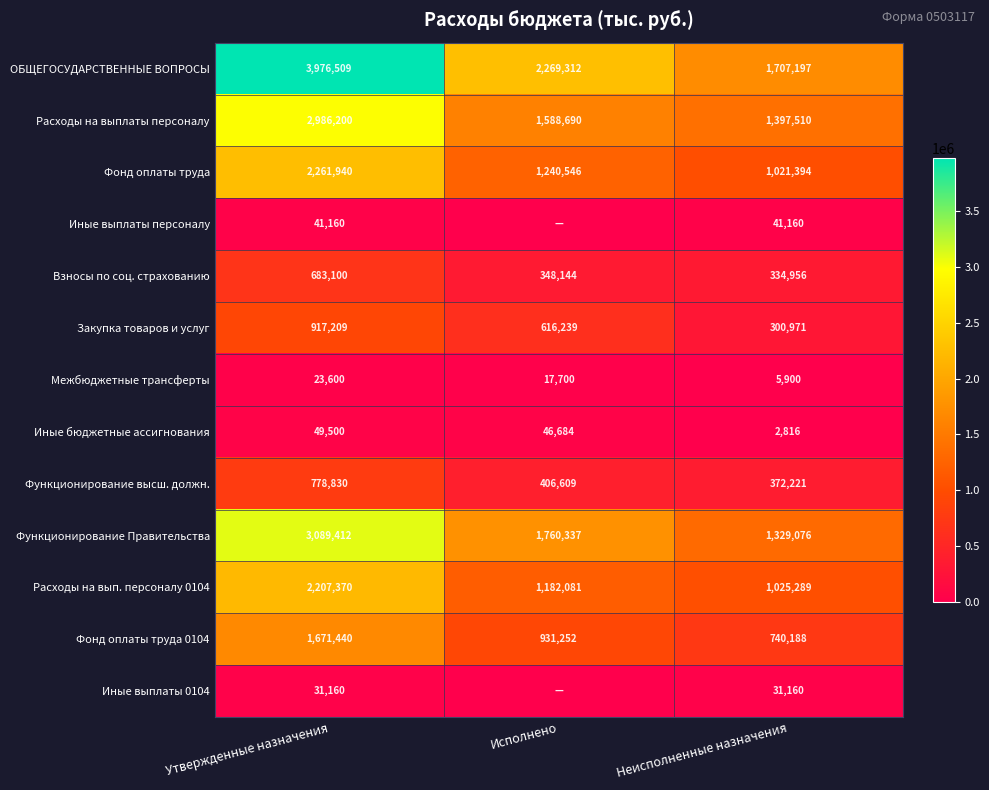

At which label does Межбюджетные трансферты reach its minimum?

Неисполненные назначения